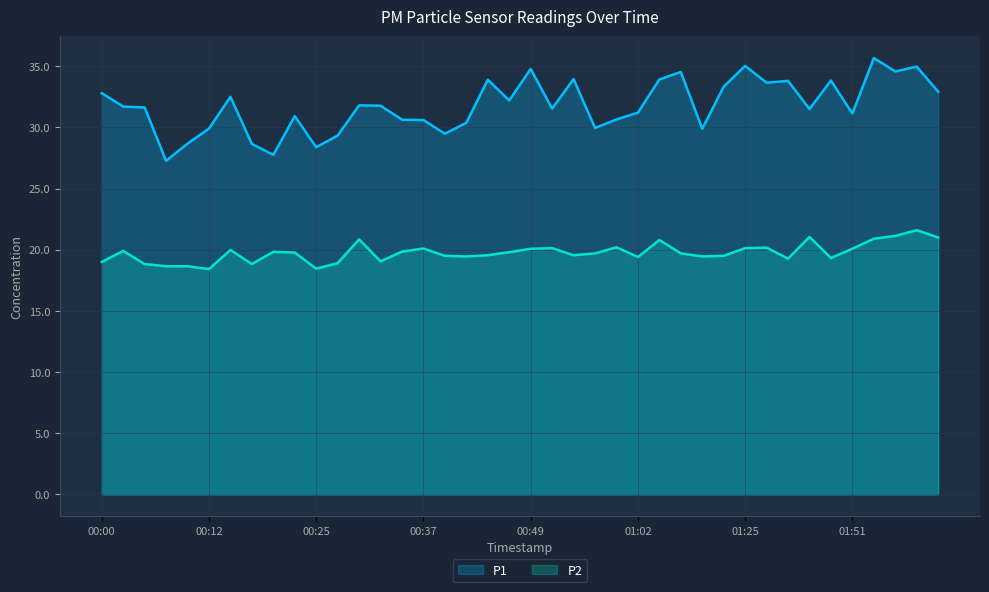

What is the average value of the P1 series?

31.8